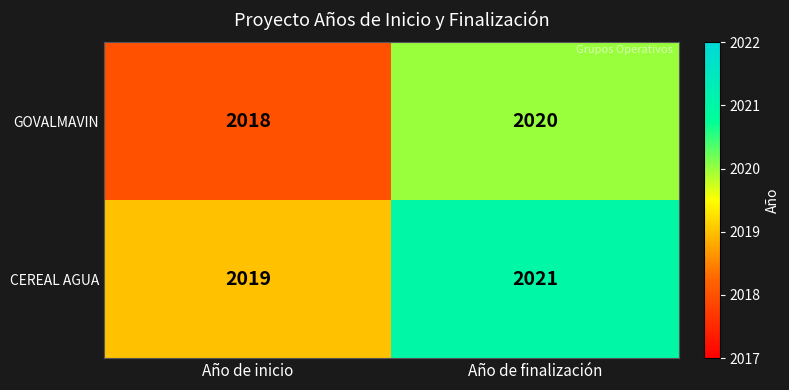

At which category does the chart reach its peak across all series?

Año de finalización